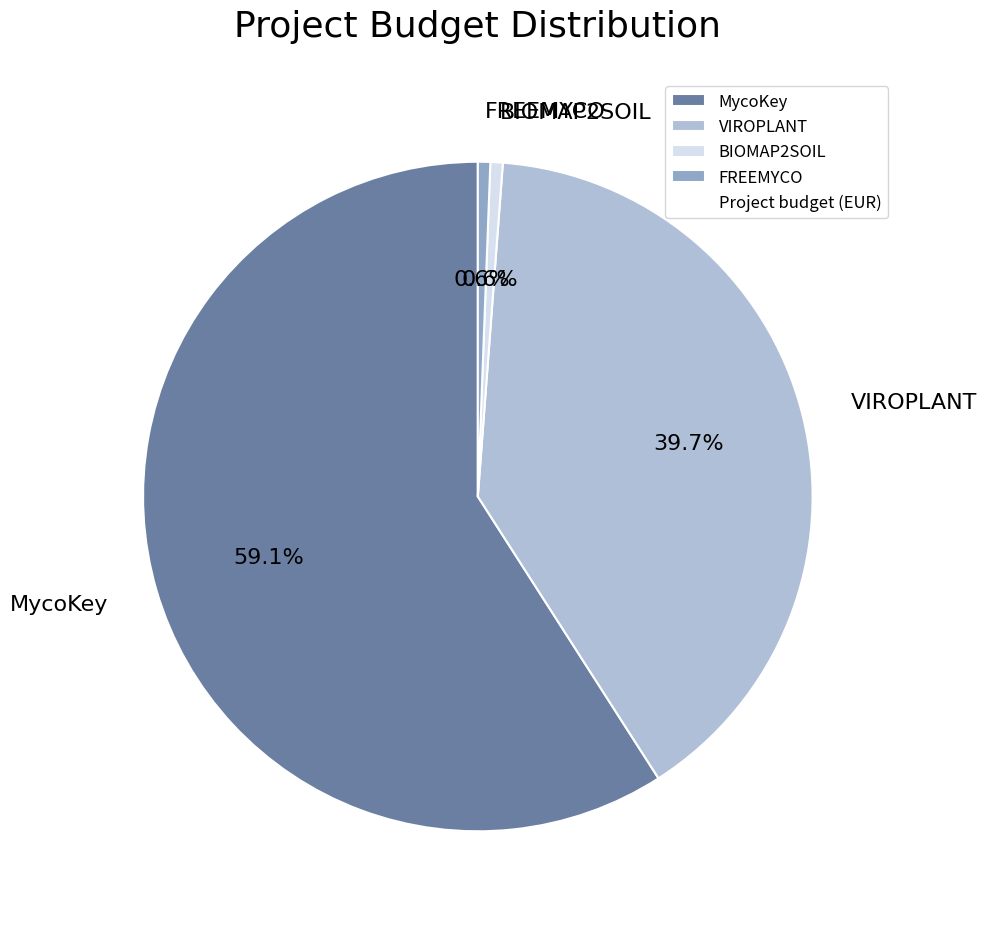

Does any single category account for the majority?

Yes